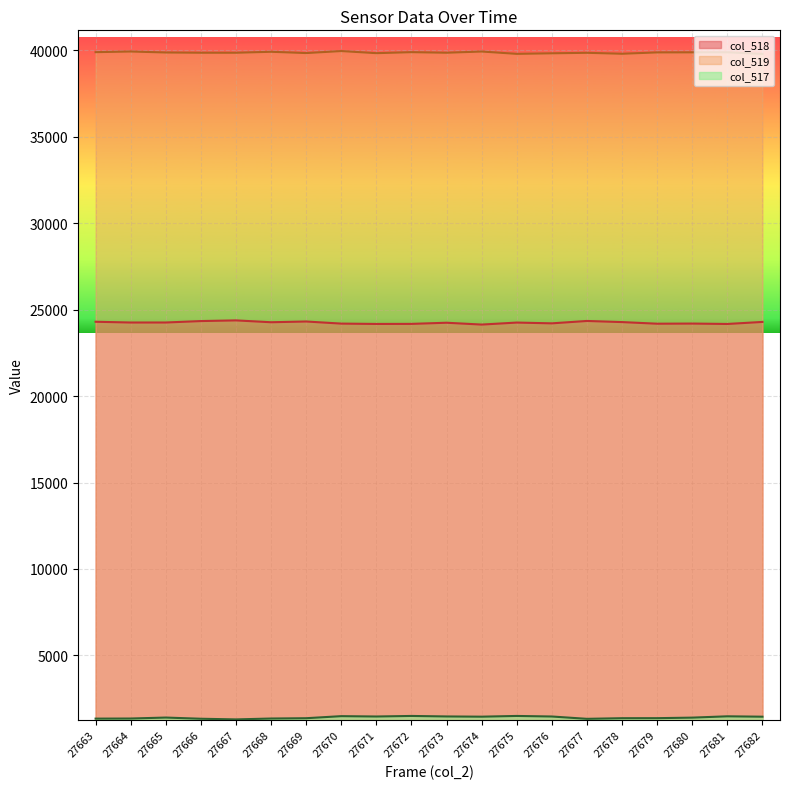

The col_517 series shows 2427 at 27670. True or false?

False